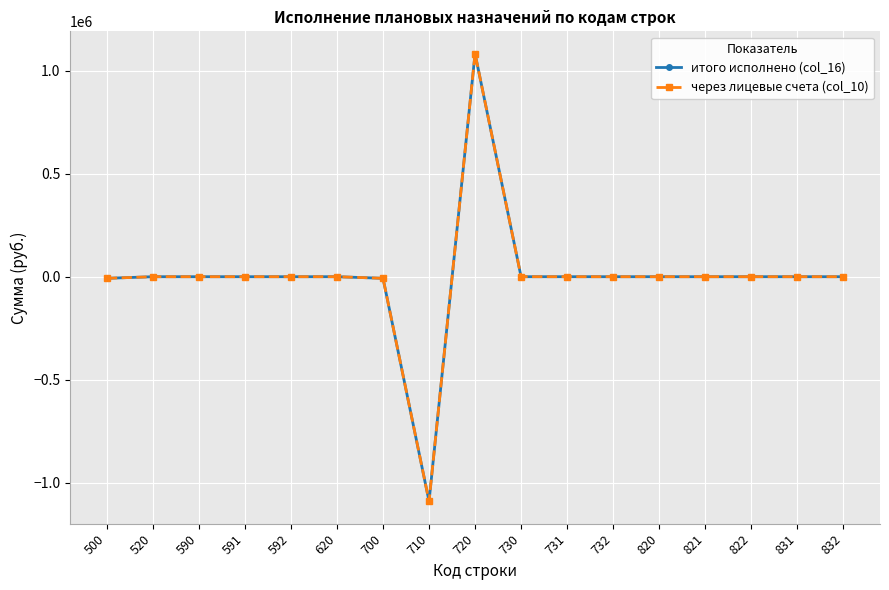

Is this an area chart (filled region under the line)?

No